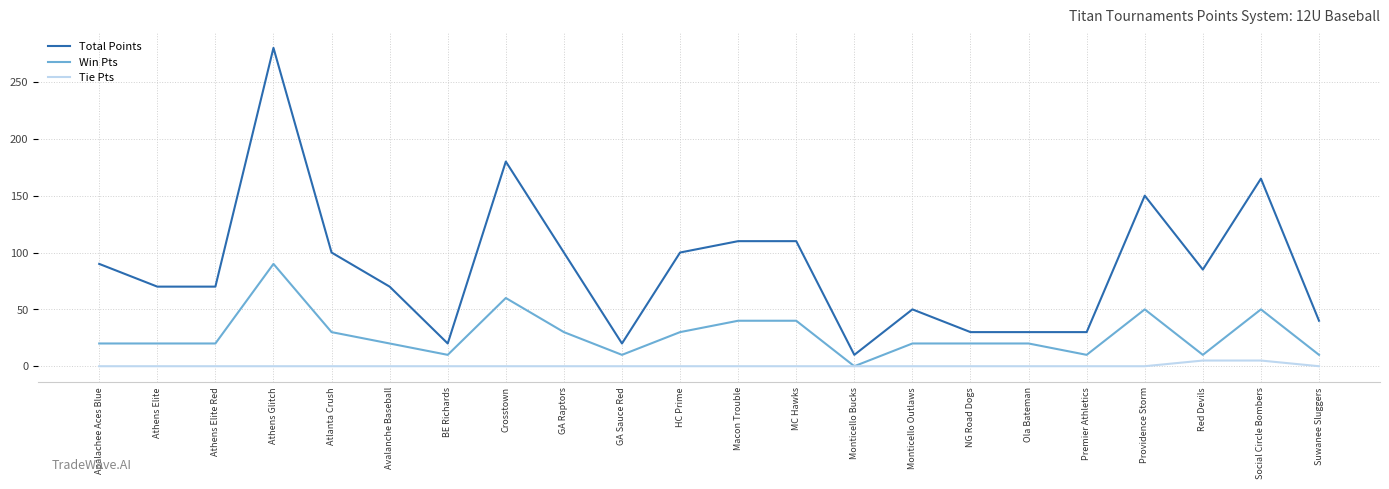

Which series has the largest total across all categories?

Total Points